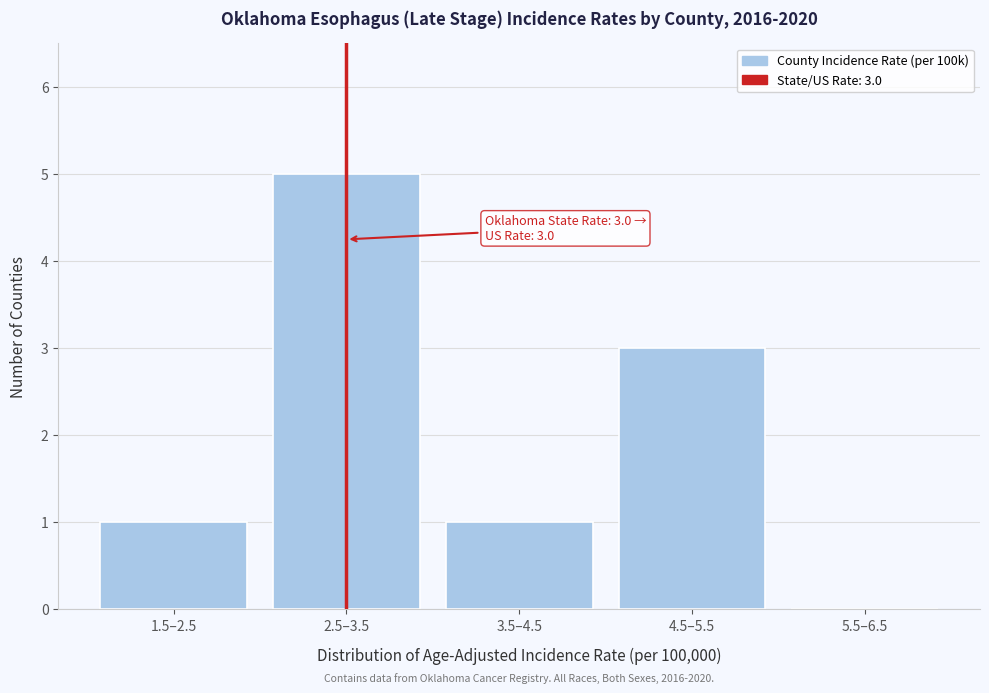

Reading left to right, what are all the values shown in this chart?

1.5–2.5=1	2.5–3.5=5	3.5–4.5=1	4.5–5.5=3	5.5–6.5=0